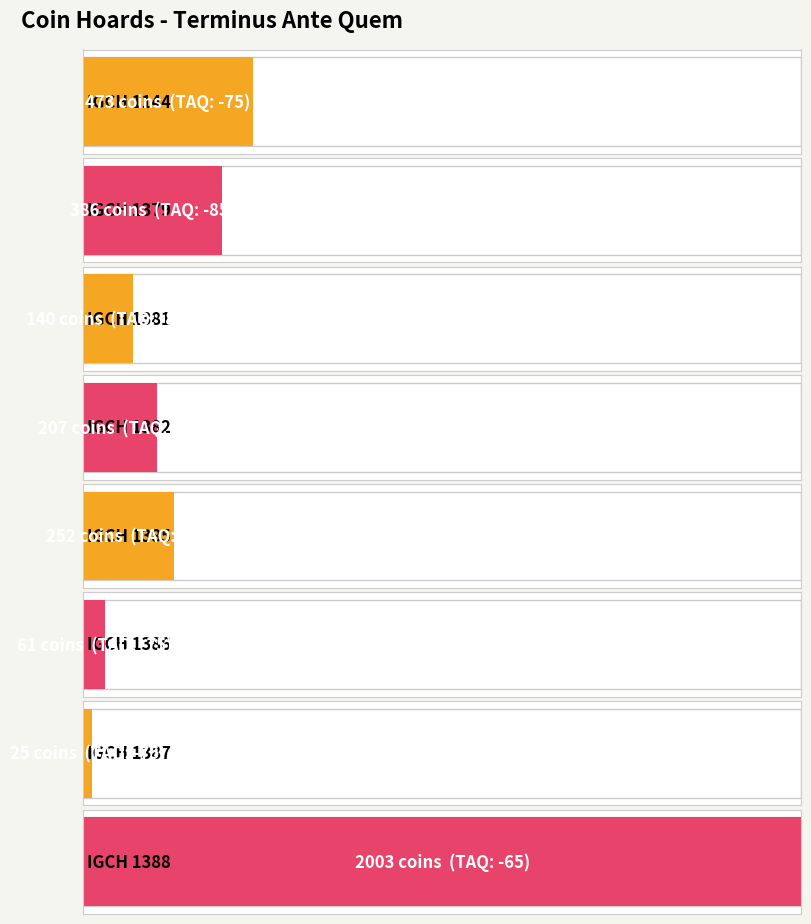

Reading left to right, what are all the values shown in this chart?

IGCH 1144=-75	IGCH 1379=-85	IGCH 1381=-85	IGCH 1382=-85	IGCH 1385=-75	IGCH 1386=-75	IGCH 1387=-75	IGCH 1388=-65